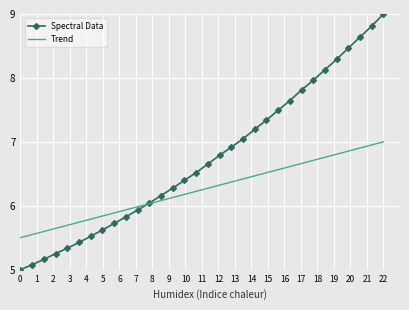

Which series has the largest range (max minus min)?

Spectral Data